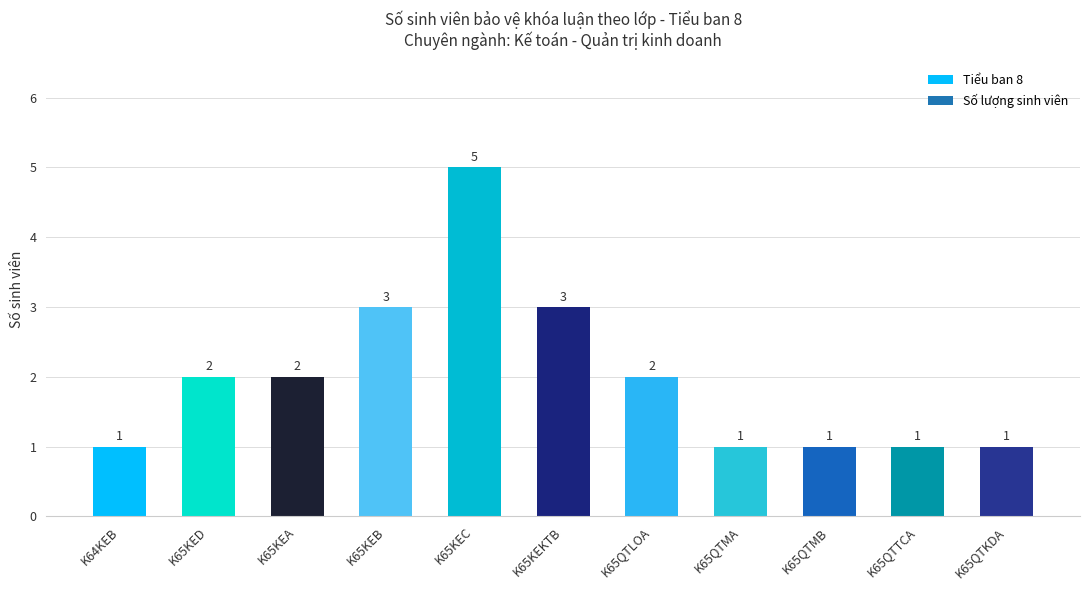

How many series are shown in this chart?

1